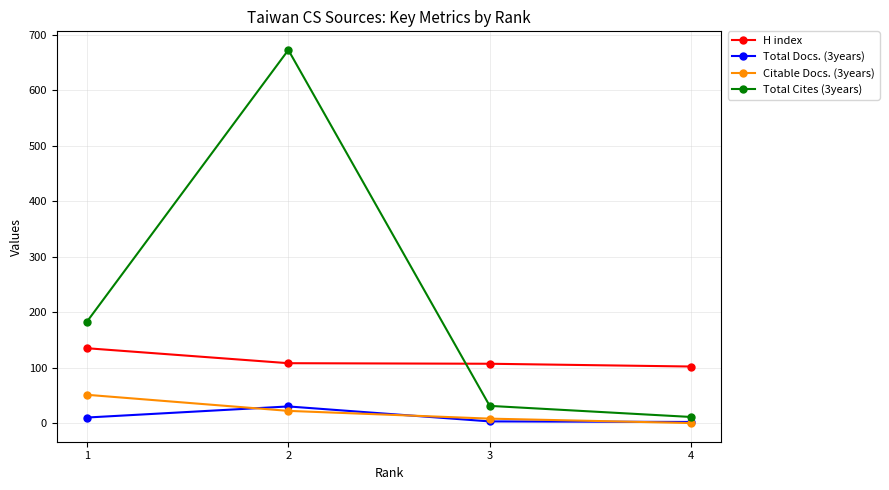

Which series has the widest spread of values?

Total Cites (3years)